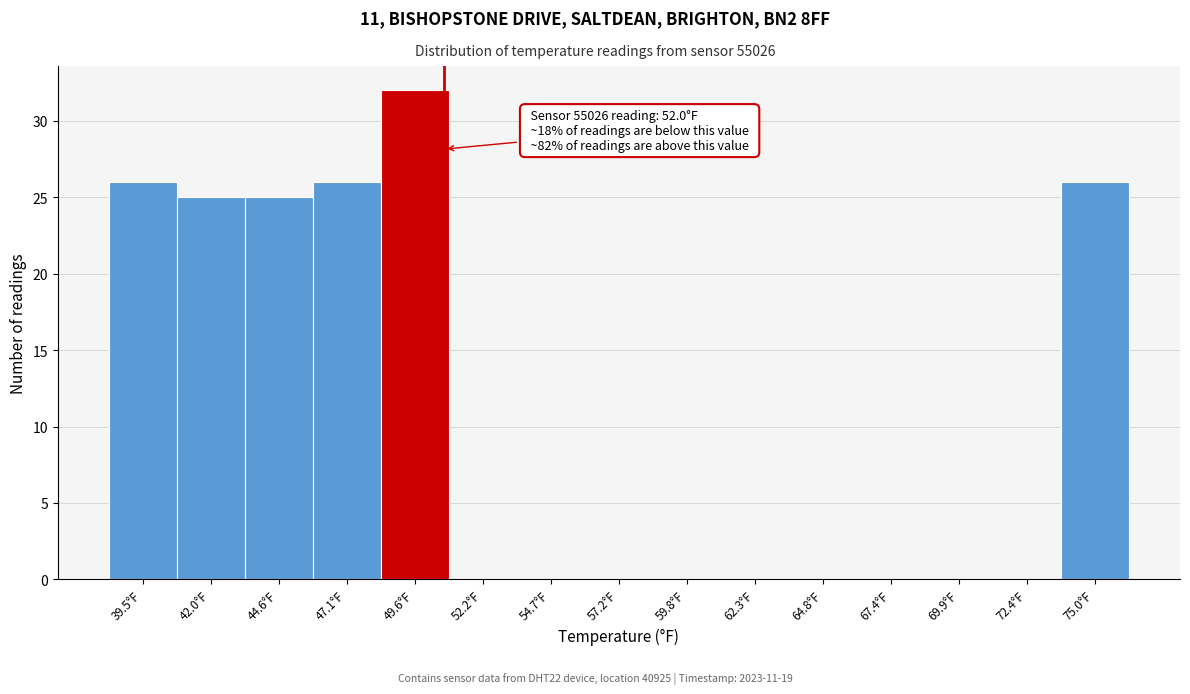

Reading right to left, what are all the values shown in this chart?

75.0°F=26	72.4°F=0	69.9°F=0	67.4°F=0	64.8°F=0	62.3°F=0	59.8°F=0	57.2°F=0	54.7°F=0	52.2°F=0	49.6°F=32	47.1°F=26	44.6°F=25	42.0°F=25	39.5°F=26